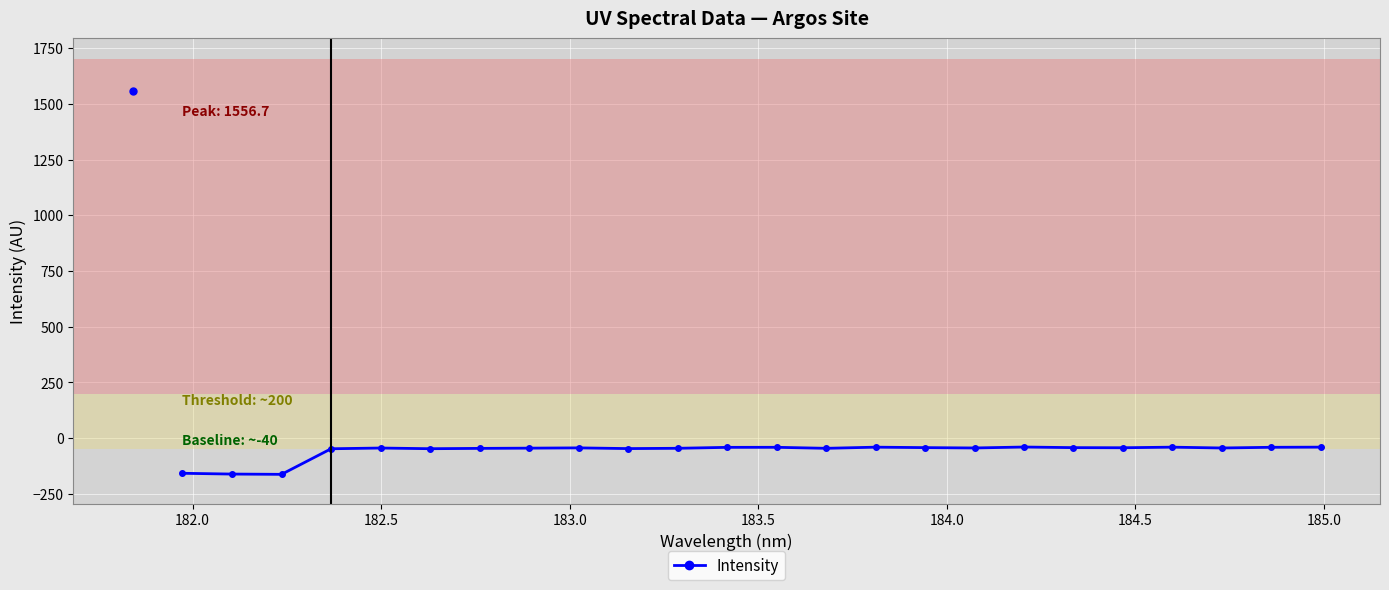

How many lines are shown in the chart?

1